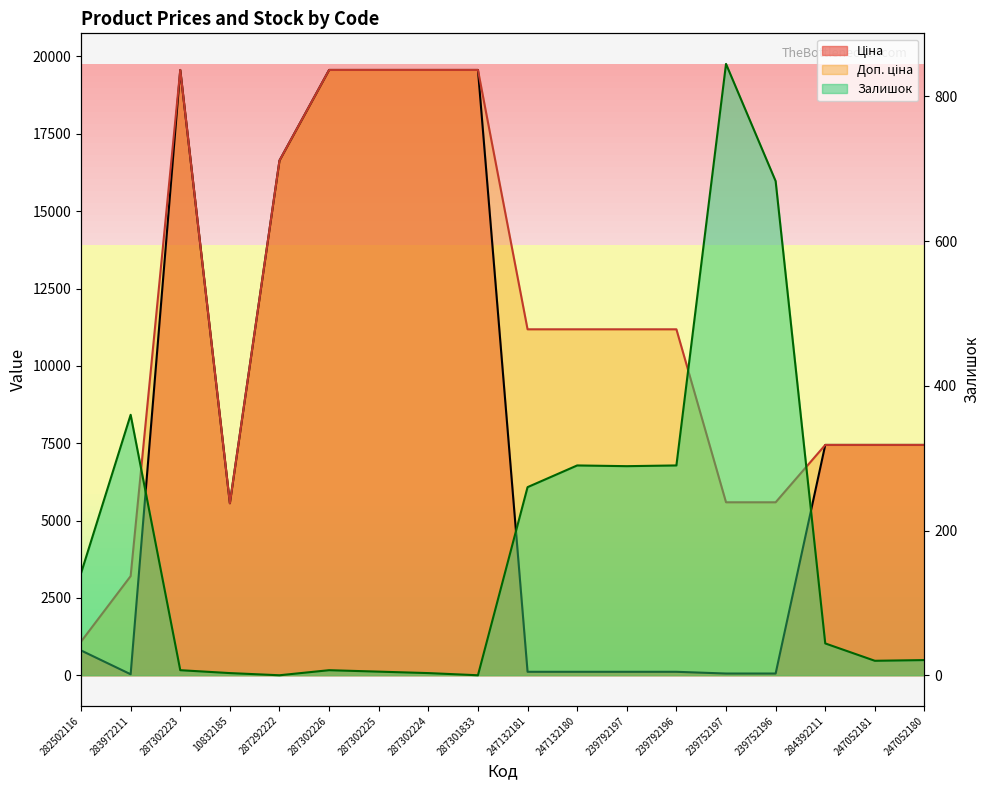

At which category does Доп. ціна reach its first local peak?

287302223